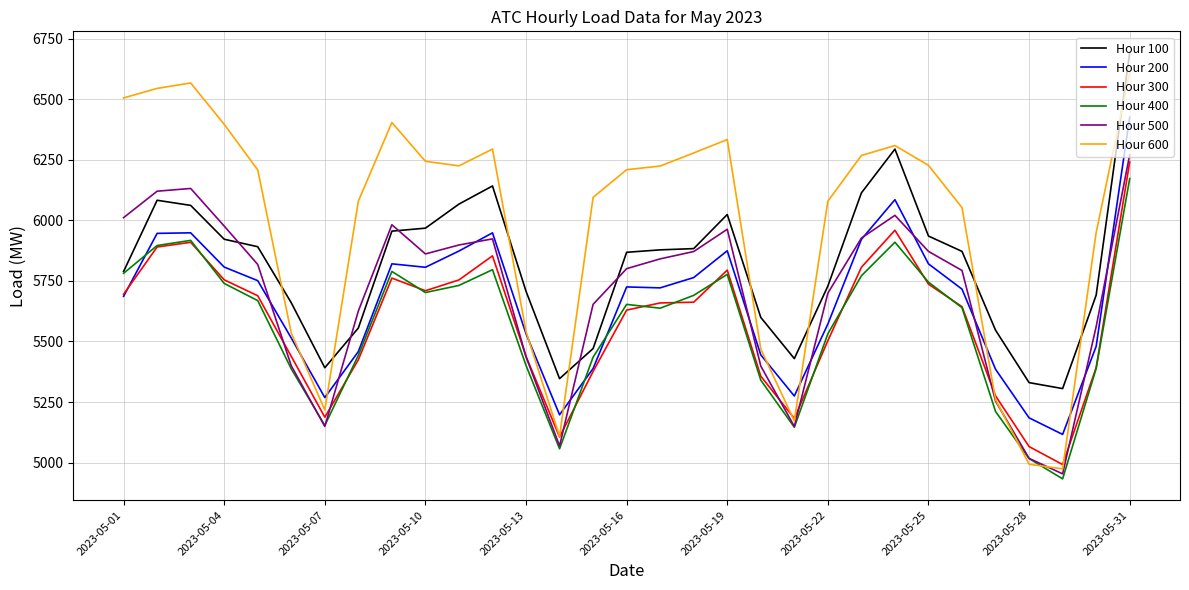

Which series has the largest total across all categories?

Hour 600